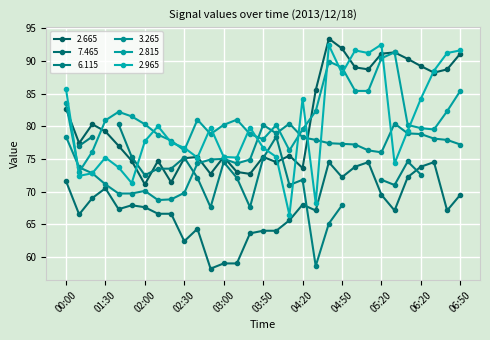

At how many categories does at least one series exceed 90?

9